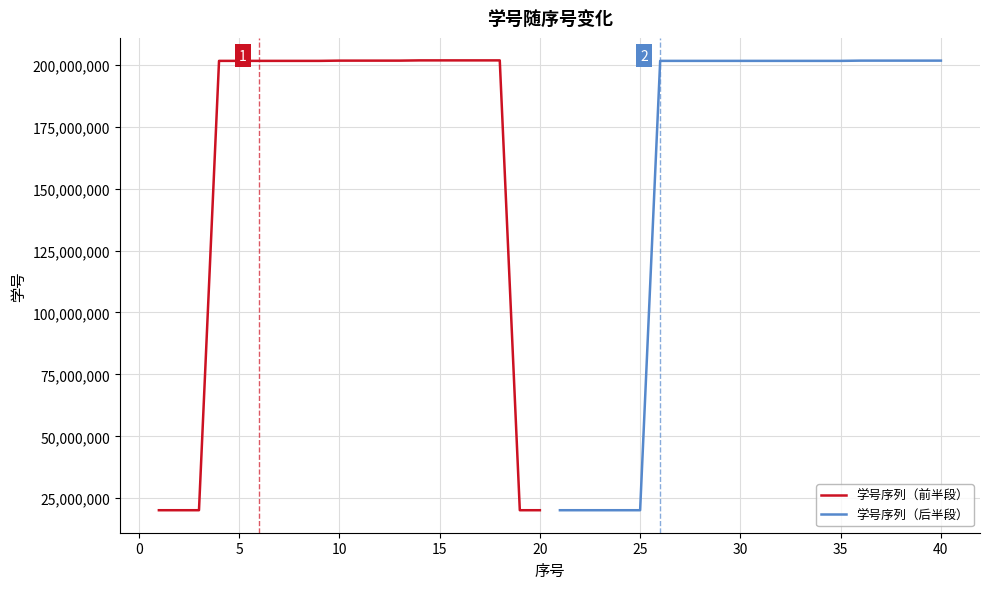

How many data points does each series have?

20